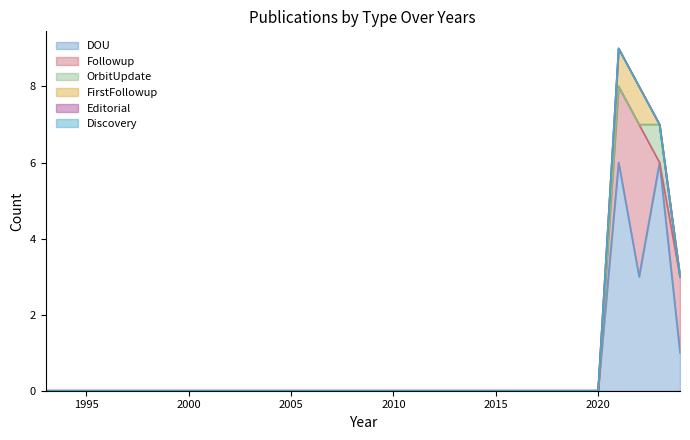

True or false: OrbitUpdate has more than 1 interior local peaks.

False